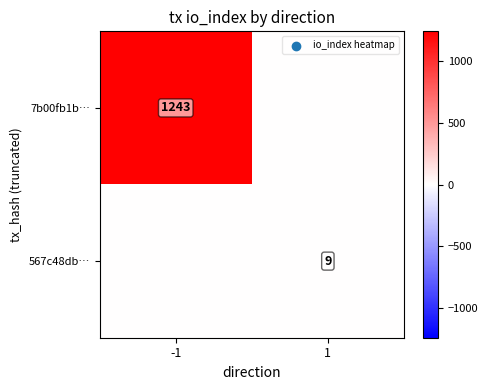

Is the value of 567c48db… at 1 greater than the value of 7b00fb1b… at -1?

No